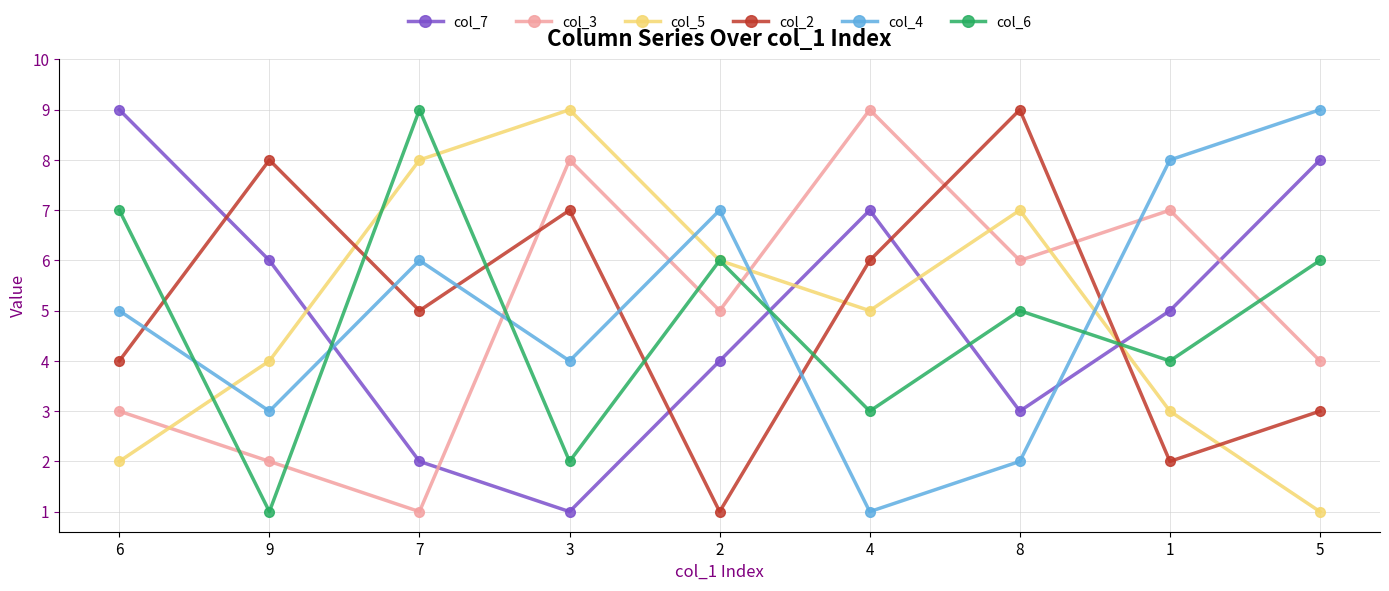

List the labels in order of col_3 value, smallest first.

7, 9, 6, 5, 2, 8, 1, 3, 4